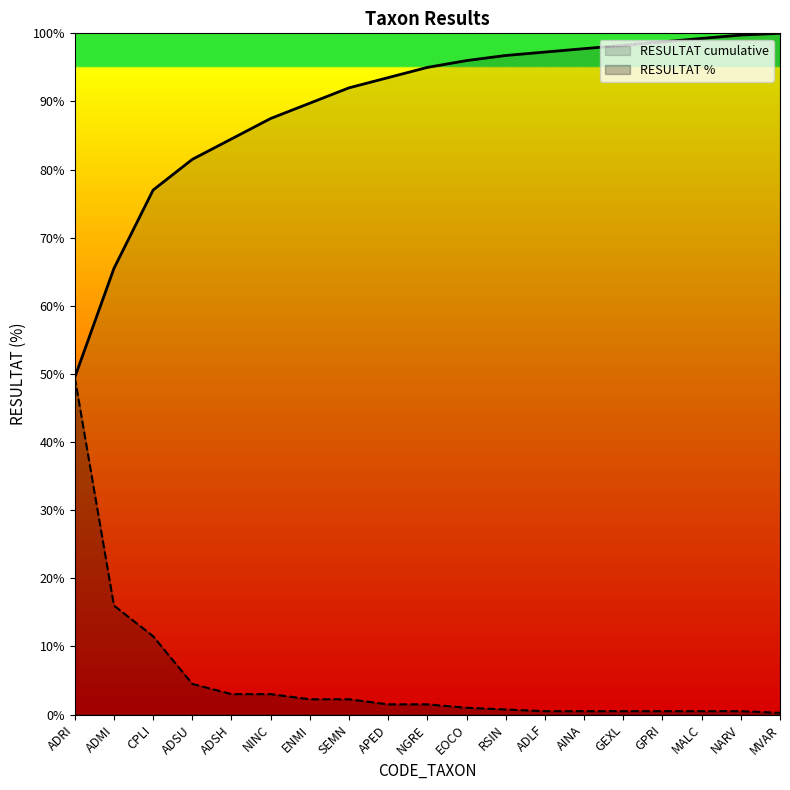

What value does the data have at NARV?

0.5